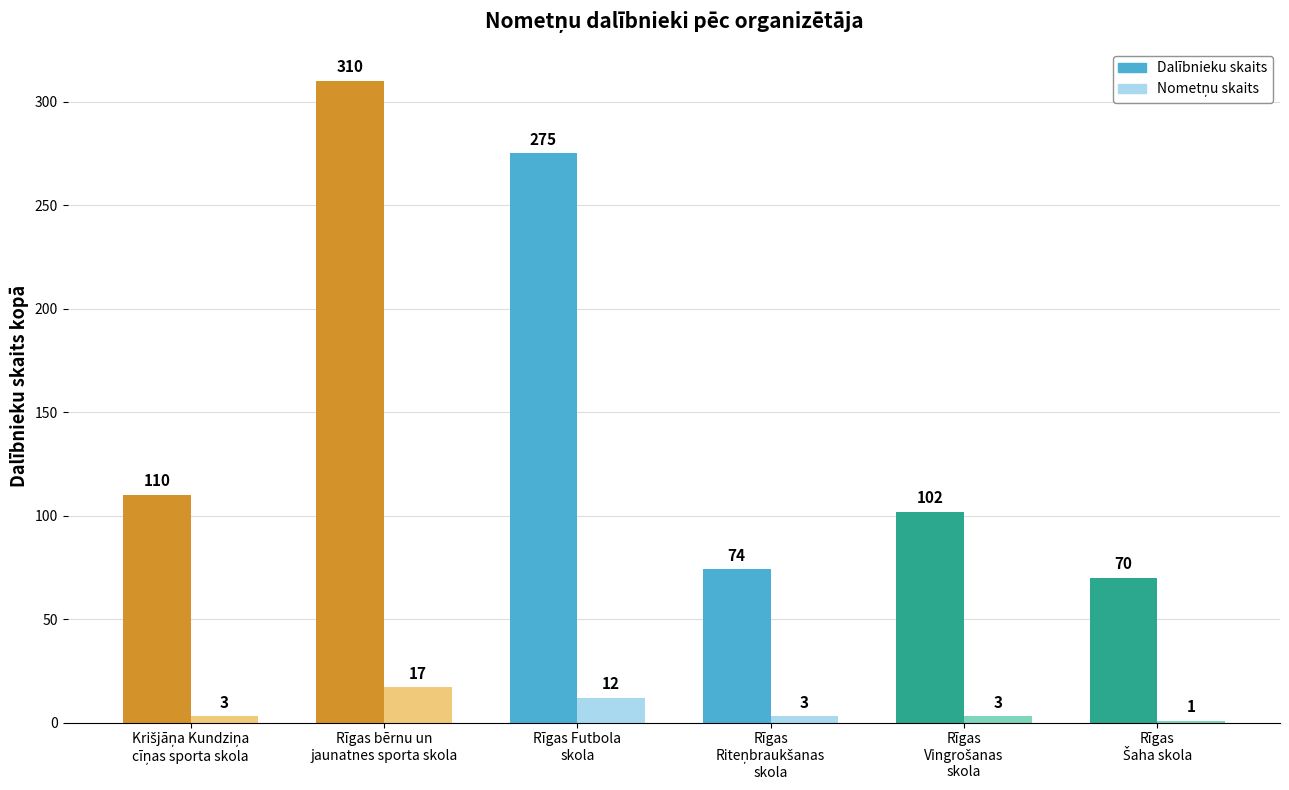

What position from the right is Rīgas bērnu un
jaunatnes sporta skola?

5